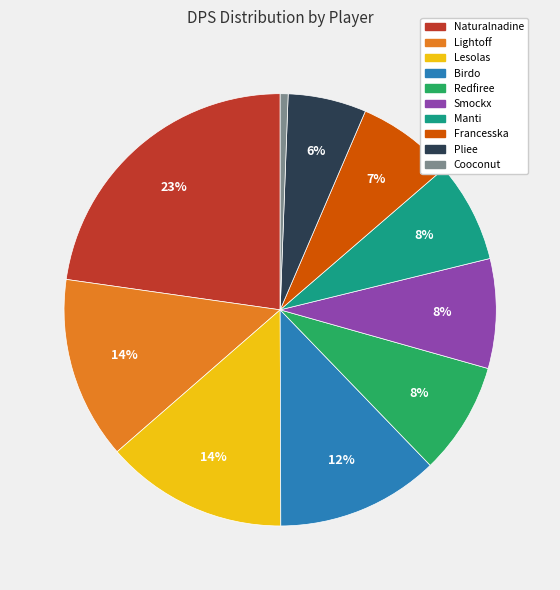

Is the sum of Manti and Lightoff greater than half?

No